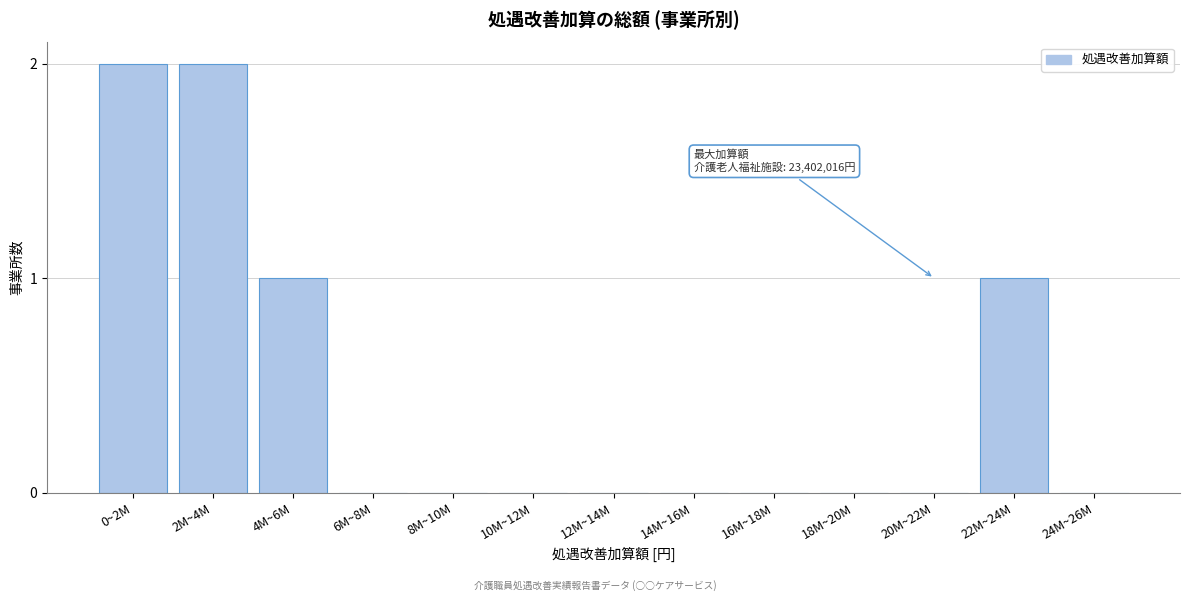

Reading right to left, what are all the values shown in this chart?

24M~26M=0	22M~24M=1	20M~22M=0	18M~20M=0	16M~18M=0	14M~16M=0	12M~14M=0	10M~12M=0	8M~10M=0	6M~8M=0	4M~6M=1	2M~4M=2	0~2M=2